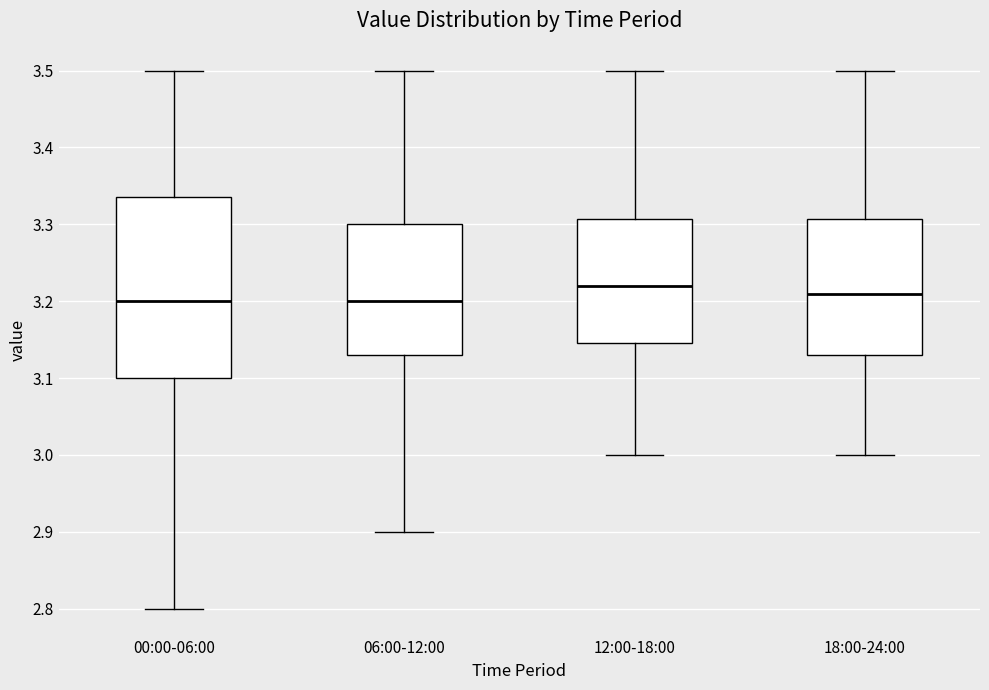

Which box is the tallest, from its lower edge to its upper edge?

00:00-06:00